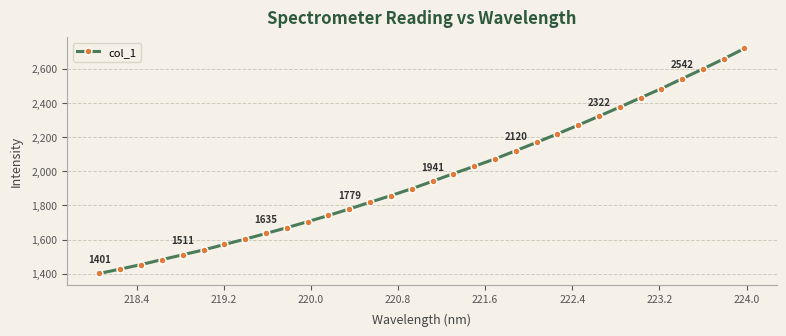

What is the difference between the maximum and minimum values?

1317.4